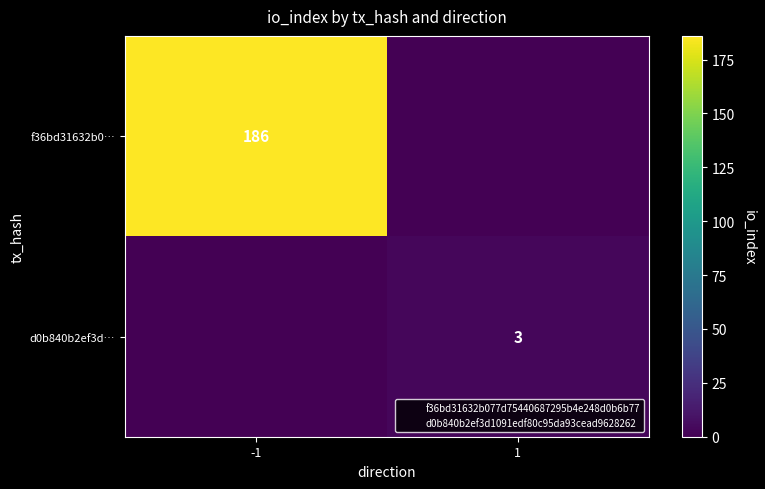

What is the approximate value of d0b840b2ef3d… at 1?

3